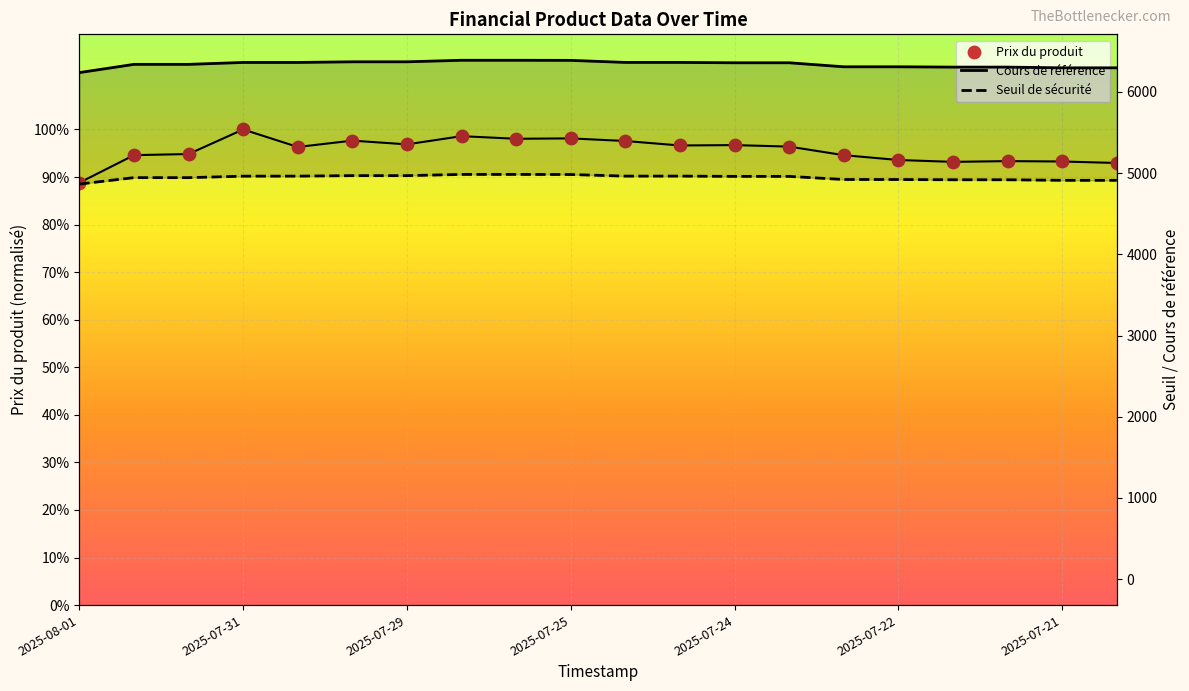

Which series contains the highest Y value?

Cours de référence